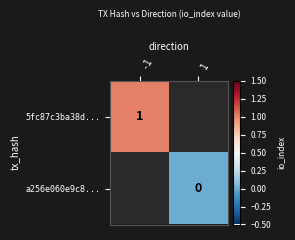

Is it true that 5fc87c3ba38d... equals 1 at -1?

True